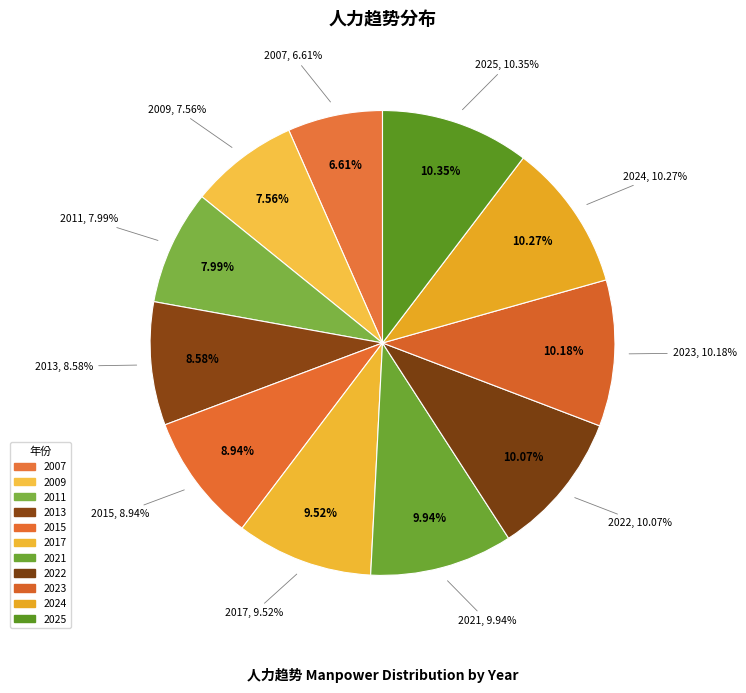

Is there any slice that represents more than half of the pie?

No